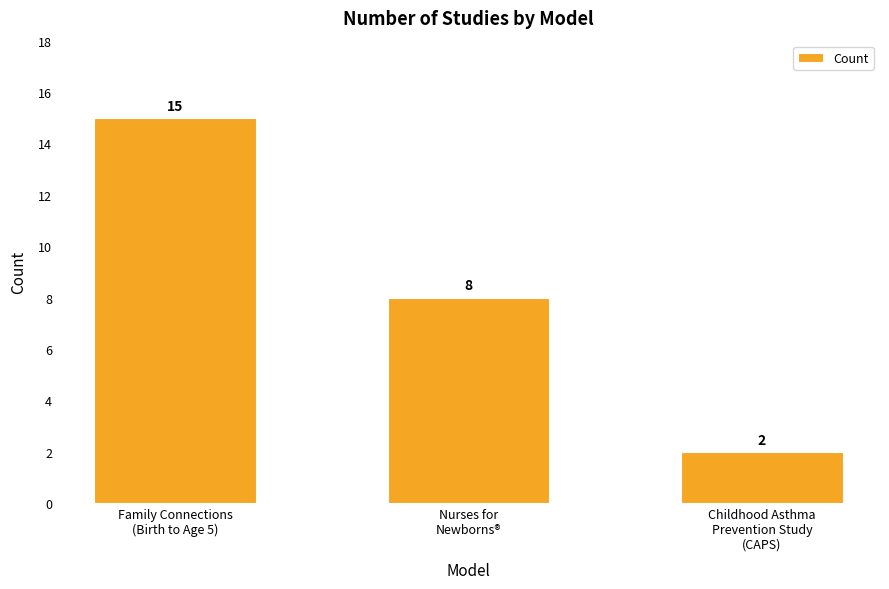

How many bars are there in total?

3